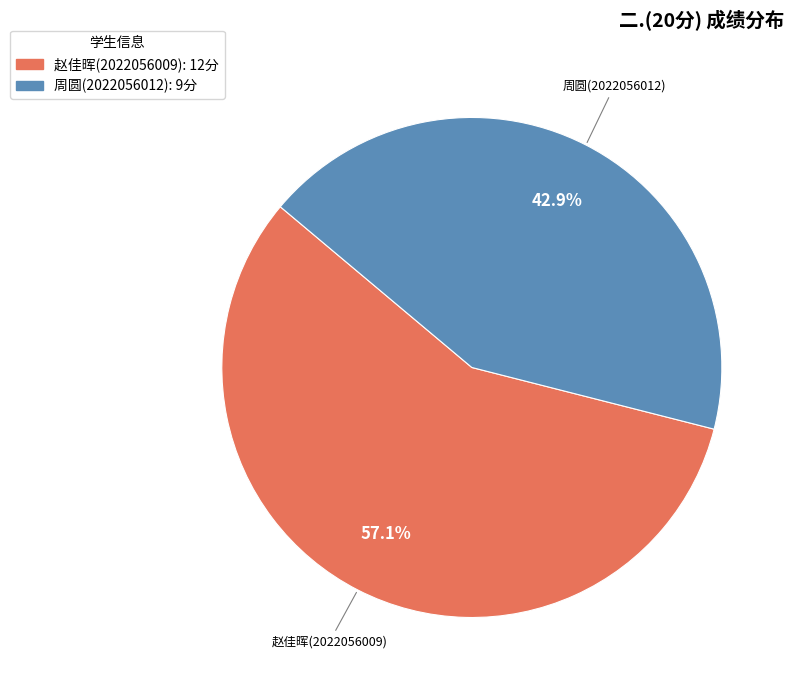

Is there any slice that represents more than half of the pie?

Yes